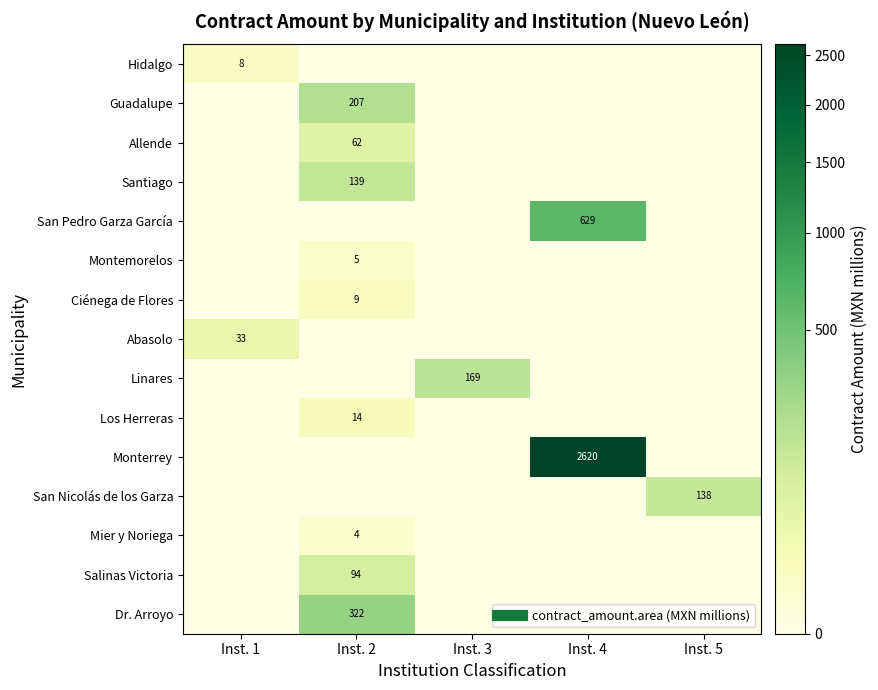

What is the greatest value displayed?

2620.0